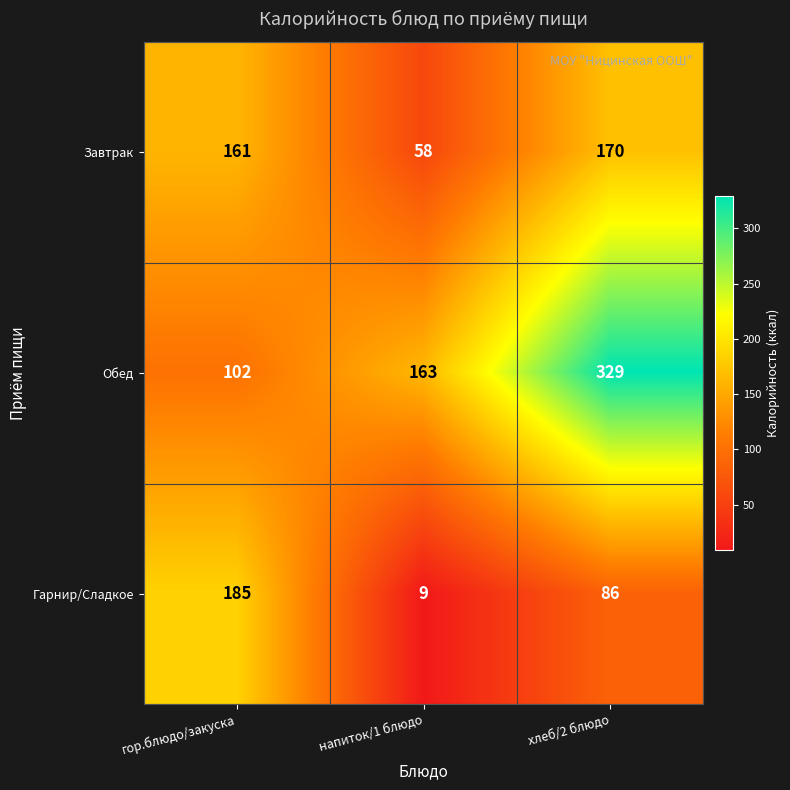

At which label is Завтрак closest to 114?

гор.блюдо/закуска